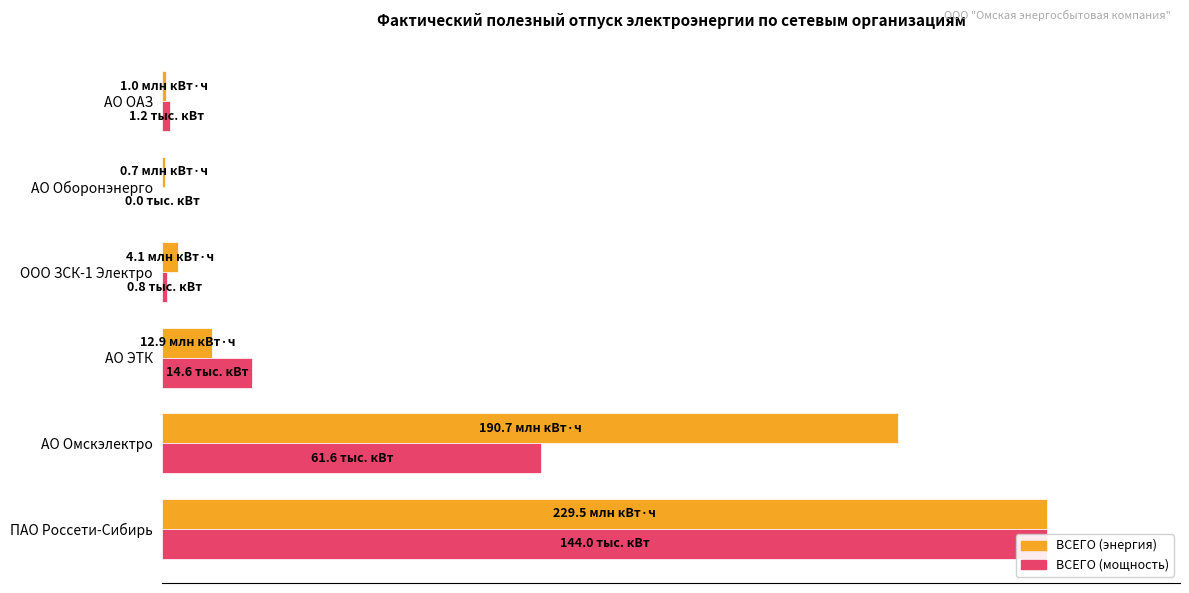

List the series in order of their overall mean, lowest first.

ВСЕГО (мощность), ВСЕГО (энергия)